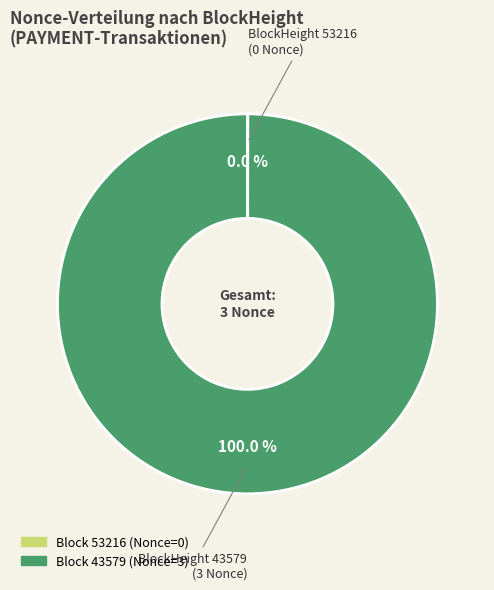

Is there a majority slice in this chart?

Yes